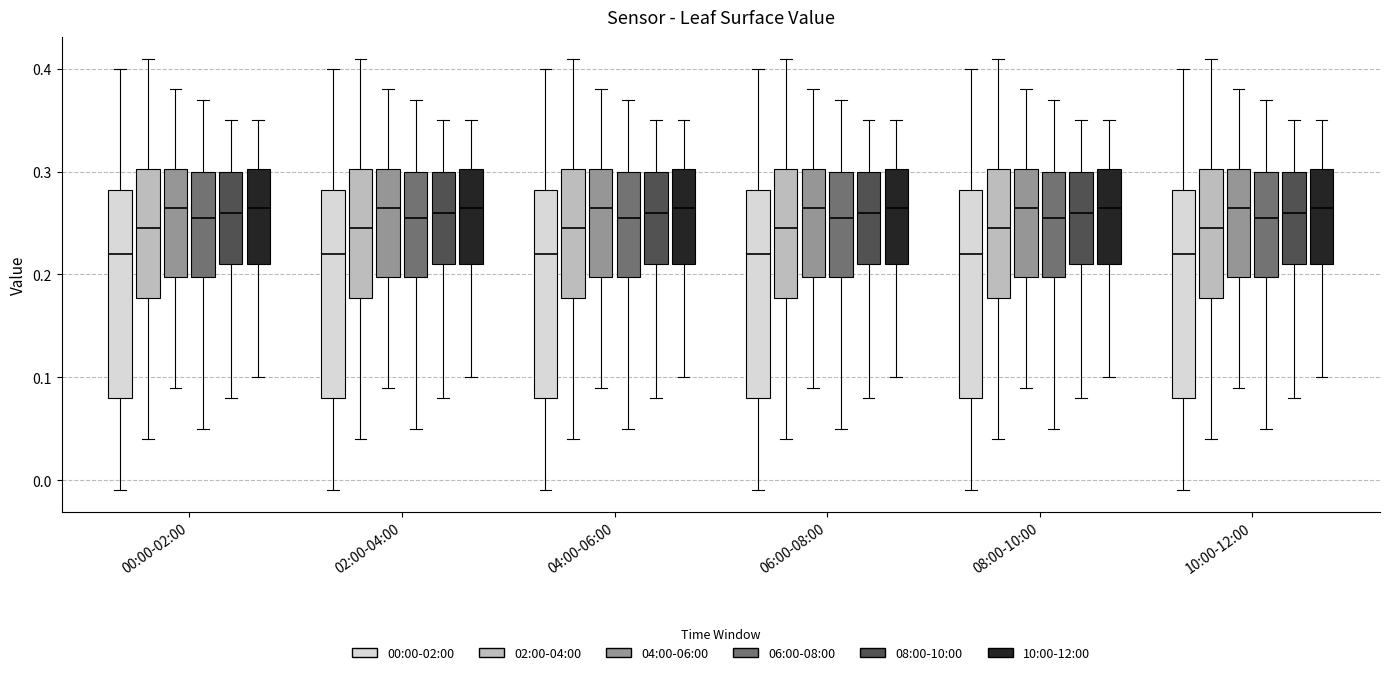

Reading left to right, read every box against the y-axis: the position of its median line, the range the box covers, and the ends of its whiskers. The values are not printed on the chart, so give them approximately, as read against the axis.

00:00-02:00 (00:00-02:00): median 0.22, box 0.08 to 0.28, whiskers -0.01 to 0.40
00:00-02:00 (02:00-04:00): median 0.25, box 0.18 to 0.30, whiskers 0.04 to 0.41
00:00-02:00 (04:00-06:00): median 0.27, box 0.20 to 0.30, whiskers 0.09 to 0.38
00:00-02:00 (06:00-08:00): median 0.26, box 0.20 to 0.30, whiskers 0.05 to 0.37
00:00-02:00 (08:00-10:00): median 0.26, box 0.21 to 0.30, whiskers 0.08 to 0.35
00:00-02:00 (10:00-12:00): median 0.27, box 0.21 to 0.30, whiskers 0.10 to 0.35
02:00-04:00 (00:00-02:00): median 0.22, box 0.08 to 0.28, whiskers -0.01 to 0.40
02:00-04:00 (02:00-04:00): median 0.25, box 0.18 to 0.30, whiskers 0.04 to 0.41
02:00-04:00 (04:00-06:00): median 0.27, box 0.20 to 0.30, whiskers 0.09 to 0.38
02:00-04:00 (06:00-08:00): median 0.26, box 0.20 to 0.30, whiskers 0.05 to 0.37
02:00-04:00 (08:00-10:00): median 0.26, box 0.21 to 0.30, whiskers 0.08 to 0.35
02:00-04:00 (10:00-12:00): median 0.27, box 0.21 to 0.30, whiskers 0.10 to 0.35
04:00-06:00 (00:00-02:00): median 0.22, box 0.08 to 0.28, whiskers -0.01 to 0.40
04:00-06:00 (02:00-04:00): median 0.25, box 0.18 to 0.30, whiskers 0.04 to 0.41
04:00-06:00 (04:00-06:00): median 0.27, box 0.20 to 0.30, whiskers 0.09 to 0.38
04:00-06:00 (06:00-08:00): median 0.26, box 0.20 to 0.30, whiskers 0.05 to 0.37
04:00-06:00 (08:00-10:00): median 0.26, box 0.21 to 0.30, whiskers 0.08 to 0.35
04:00-06:00 (10:00-12:00): median 0.27, box 0.21 to 0.30, whiskers 0.10 to 0.35
06:00-08:00 (00:00-02:00): median 0.22, box 0.08 to 0.28, whiskers -0.01 to 0.40
06:00-08:00 (02:00-04:00): median 0.25, box 0.18 to 0.30, whiskers 0.04 to 0.41
06:00-08:00 (04:00-06:00): median 0.27, box 0.20 to 0.30, whiskers 0.09 to 0.38
06:00-08:00 (06:00-08:00): median 0.26, box 0.20 to 0.30, whiskers 0.05 to 0.37
06:00-08:00 (08:00-10:00): median 0.26, box 0.21 to 0.30, whiskers 0.08 to 0.35
06:00-08:00 (10:00-12:00): median 0.27, box 0.21 to 0.30, whiskers 0.10 to 0.35
08:00-10:00 (00:00-02:00): median 0.22, box 0.08 to 0.28, whiskers -0.01 to 0.40
08:00-10:00 (02:00-04:00): median 0.25, box 0.18 to 0.30, whiskers 0.04 to 0.41
08:00-10:00 (04:00-06:00): median 0.27, box 0.20 to 0.30, whiskers 0.09 to 0.38
08:00-10:00 (06:00-08:00): median 0.26, box 0.20 to 0.30, whiskers 0.05 to 0.37
08:00-10:00 (08:00-10:00): median 0.26, box 0.21 to 0.30, whiskers 0.08 to 0.35
08:00-10:00 (10:00-12:00): median 0.27, box 0.21 to 0.30, whiskers 0.10 to 0.35
10:00-12:00 (00:00-02:00): median 0.22, box 0.08 to 0.28, whiskers -0.01 to 0.40
10:00-12:00 (02:00-04:00): median 0.25, box 0.18 to 0.30, whiskers 0.04 to 0.41
10:00-12:00 (04:00-06:00): median 0.27, box 0.20 to 0.30, whiskers 0.09 to 0.38
10:00-12:00 (06:00-08:00): median 0.26, box 0.20 to 0.30, whiskers 0.05 to 0.37
10:00-12:00 (08:00-10:00): median 0.26, box 0.21 to 0.30, whiskers 0.08 to 0.35
10:00-12:00 (10:00-12:00): median 0.27, box 0.21 to 0.30, whiskers 0.10 to 0.35